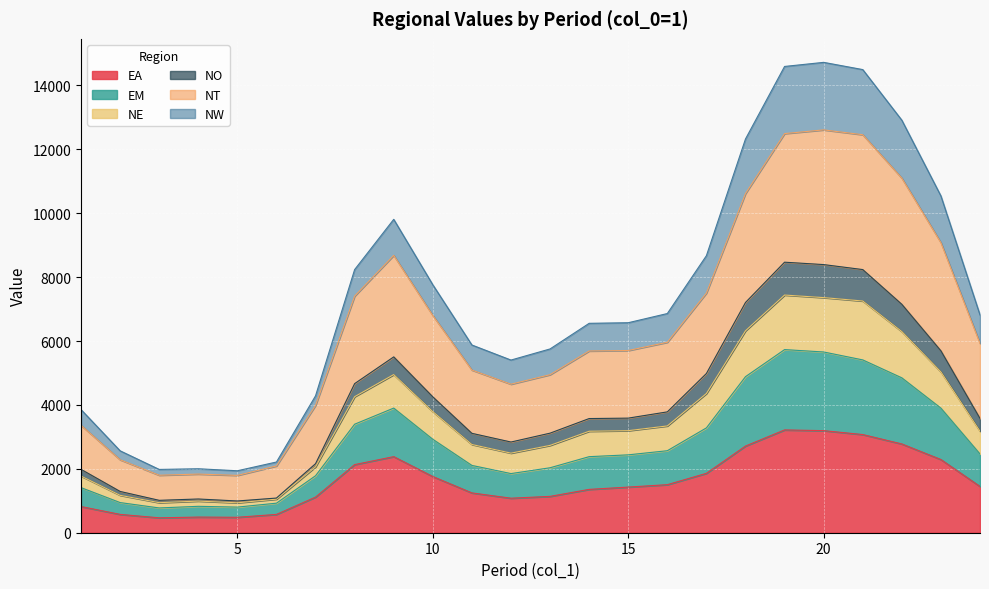

Rank the categories by EM value from highest to lowest.

19, 20, 21, 18, 22, 23, 9, 17, 8, 10, 16, 15, 24, 14, 13, 11, 12, 7, 1, 2, 6, 4, 3, 5